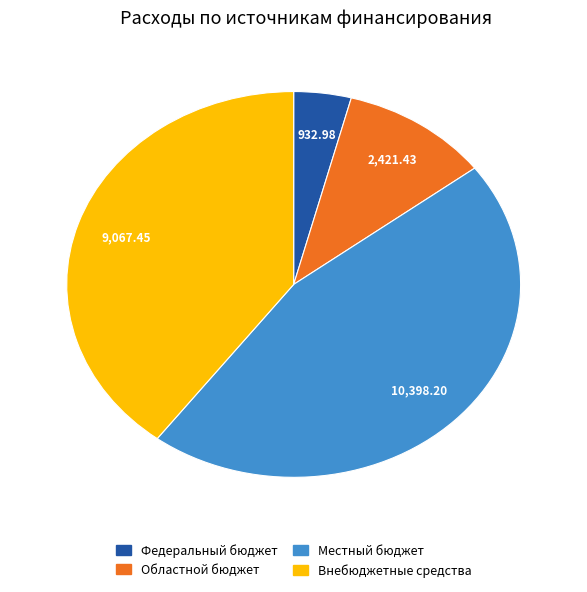

What is the largest slice in the pie chart?

Местный бюджет